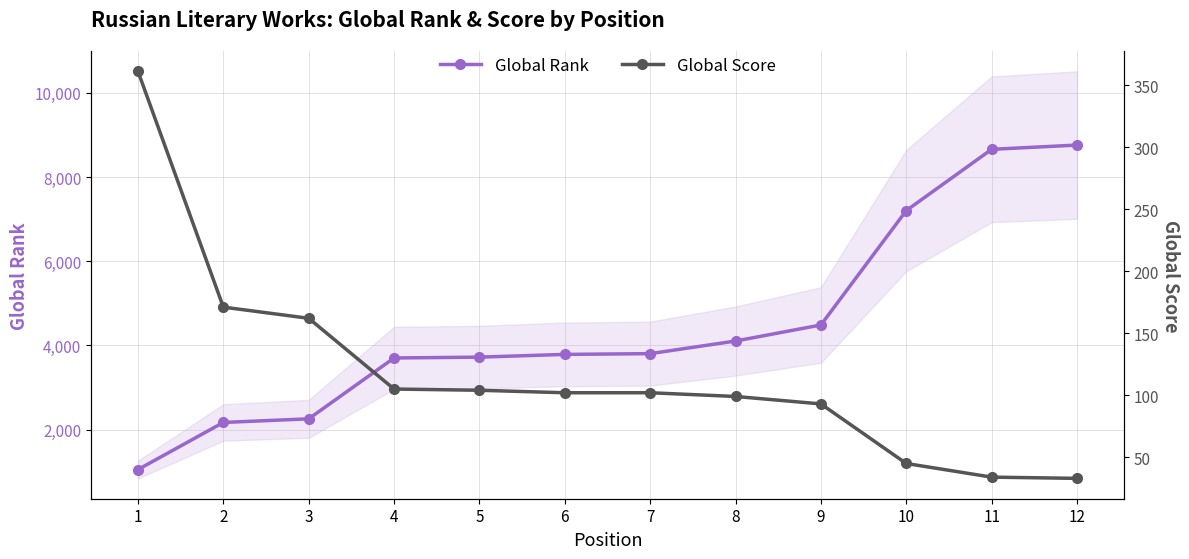

At which label does Global Rank reach its minimum?

1